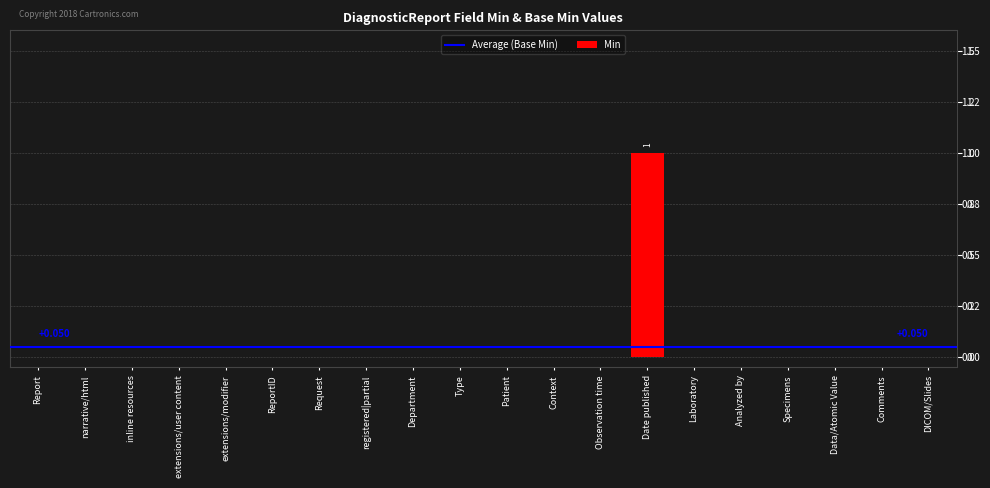

List the labels in order of value, largest first.

Date published, Report, narrative/html, inline resources, extensions/user content, extensions/modifier, ReportID, Request, registered|partial, Department, Type, Patient, Context, Observation time, Laboratory, Analyzed by, Specimens, Data/Atomic Value, Comments, DICOM/Slides